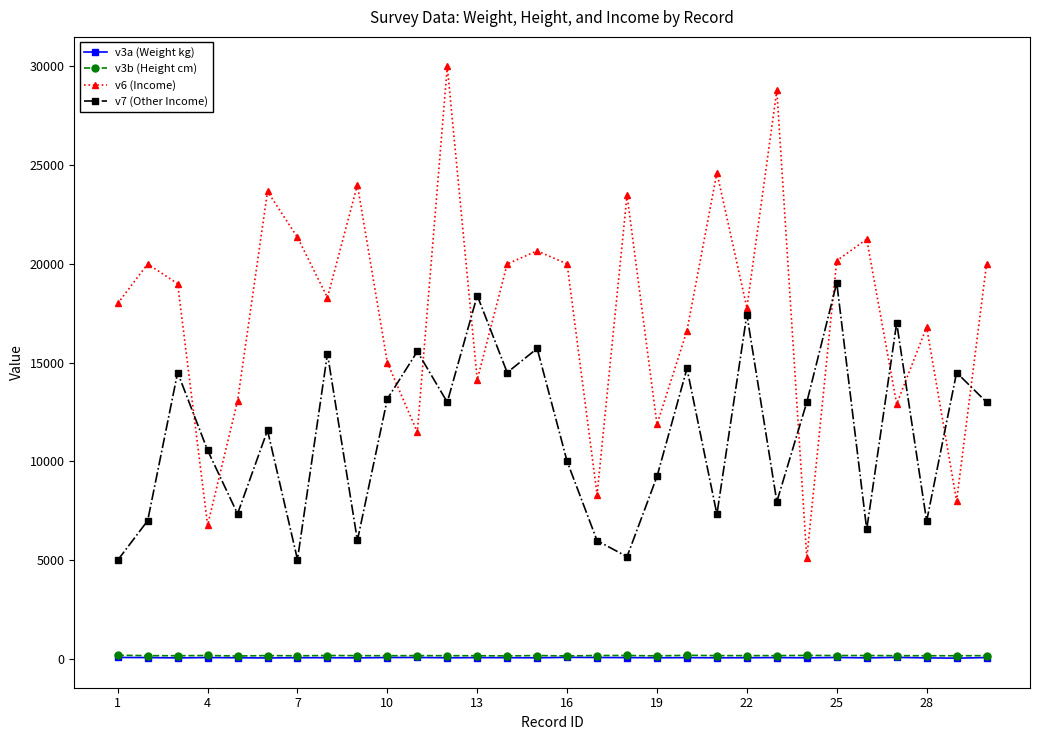

True or false: v6 (Income) and v3b (Height cm) intersect in this chart.

False